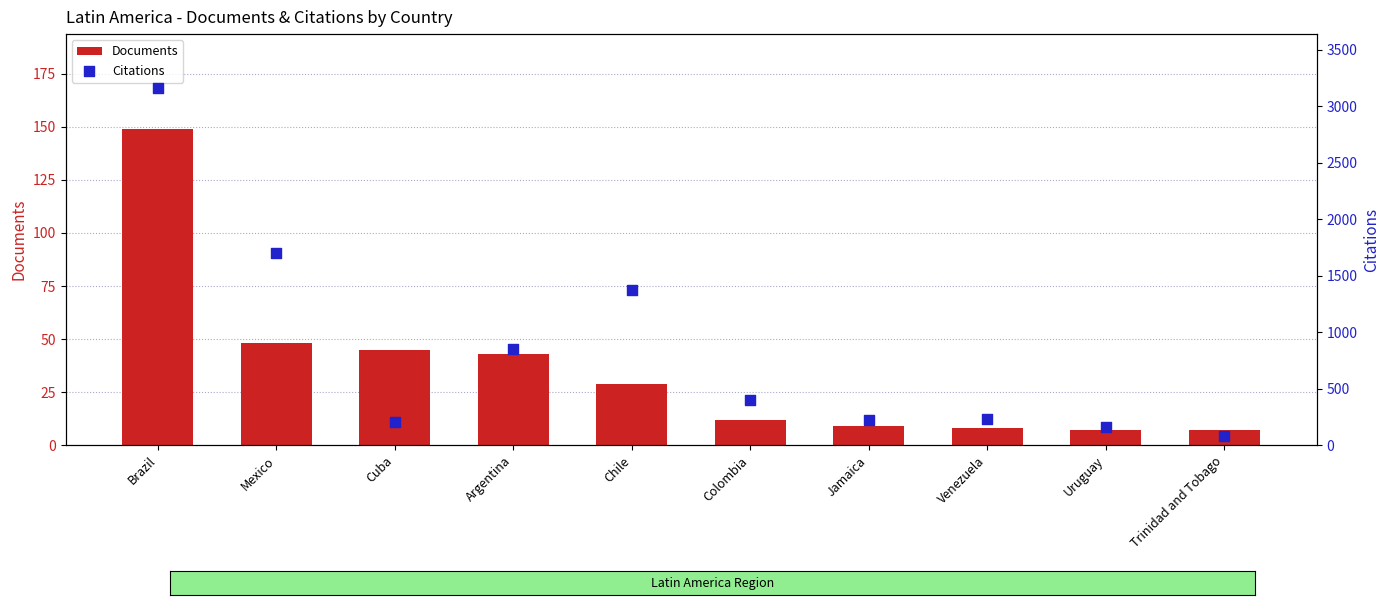

At which category is the sum across all series the highest?

Brazil